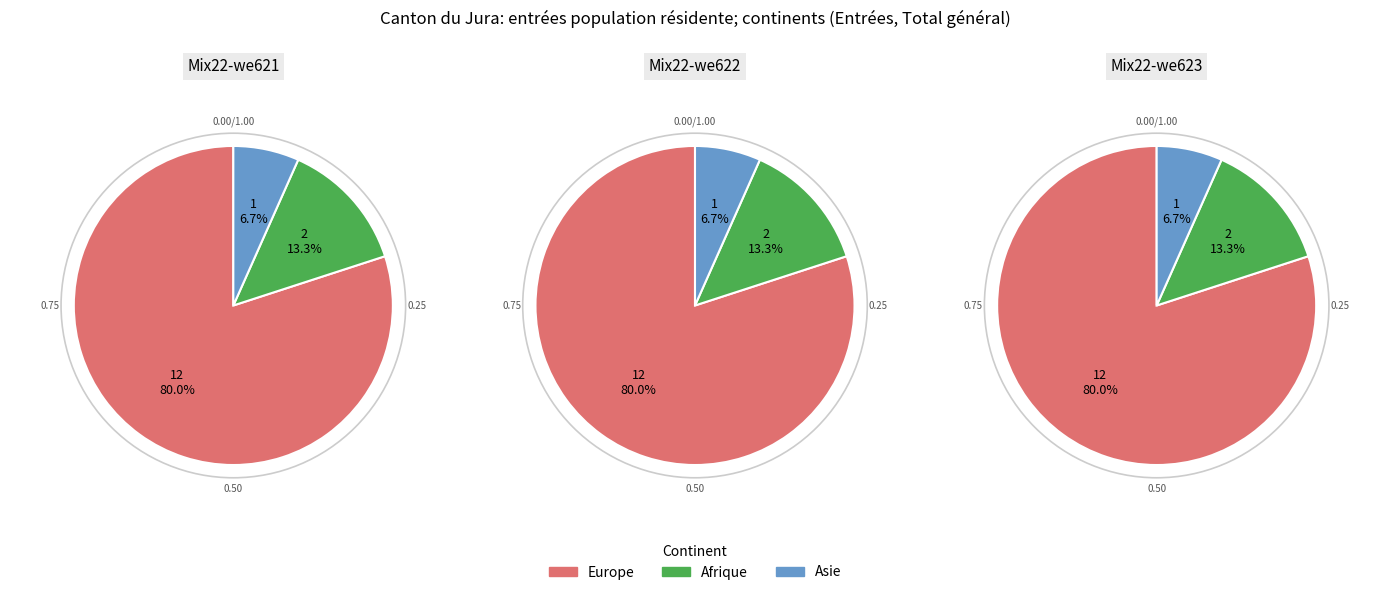

What percentage is NOT represented by Asie?

93.3%